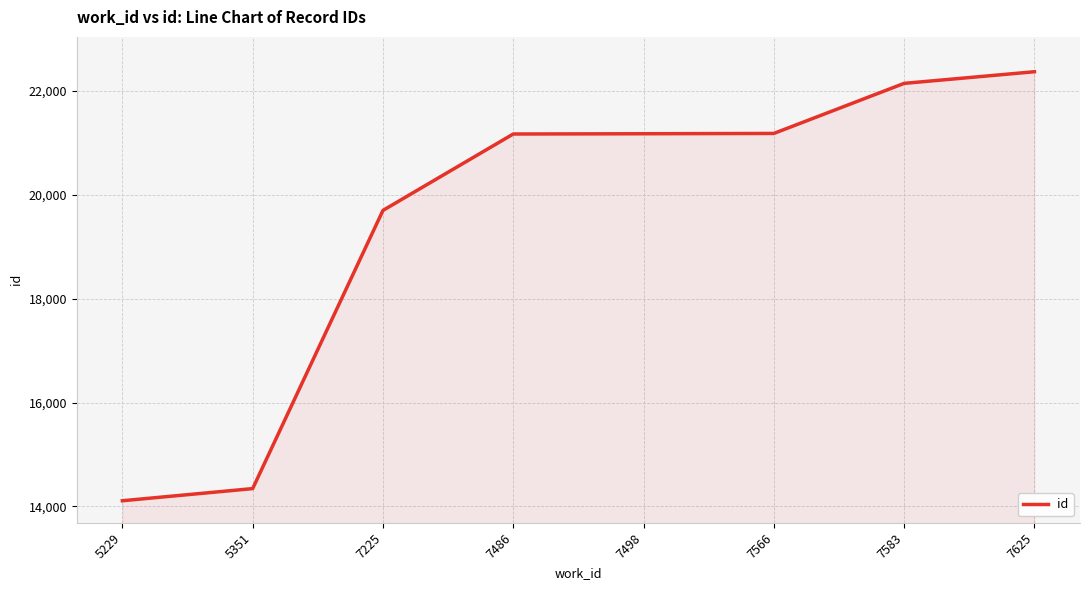

Does the chart have visible grid lines?

Yes